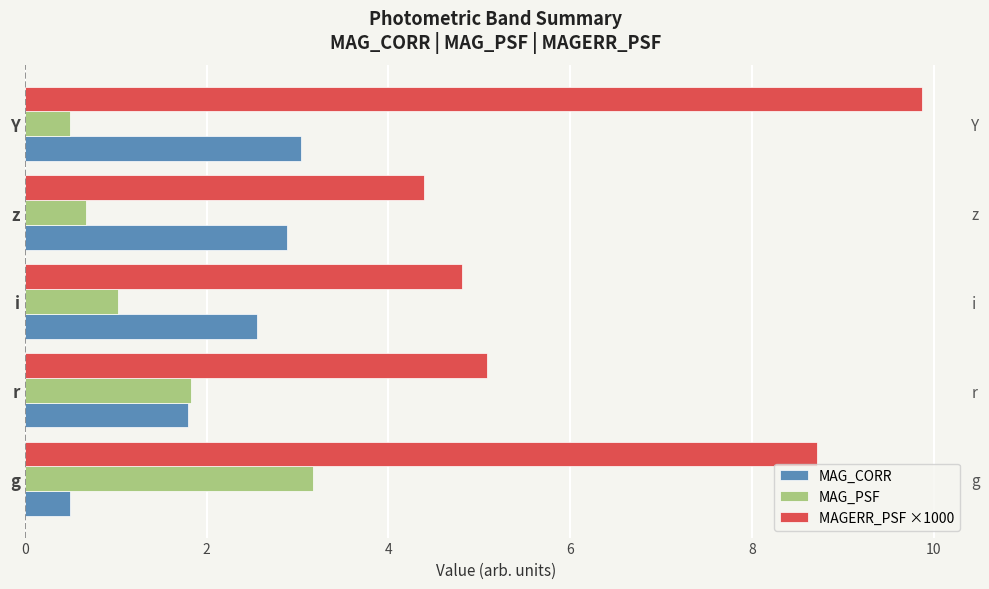

Count the number of data series in this chart.

3